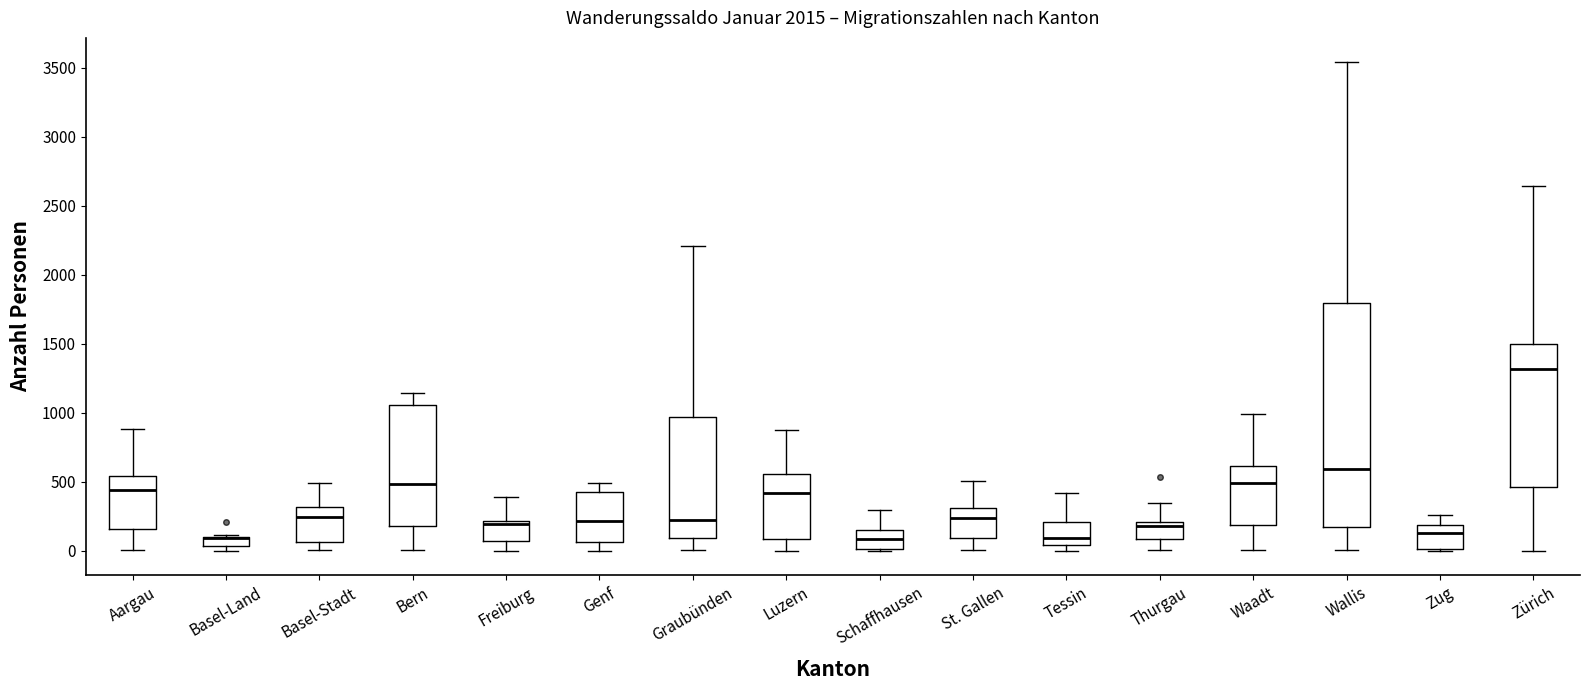

Comparing the boxes themselves (not the whiskers), which one is the tallest?

Wallis